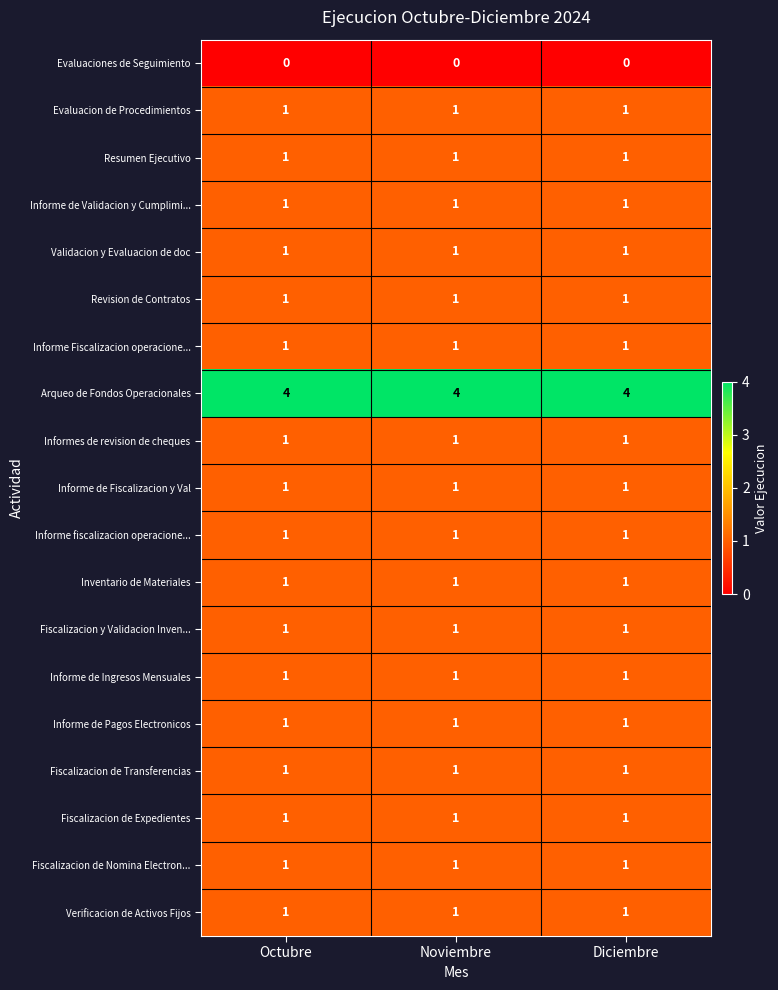

What is the spread (max minus min) of values at Diciembre?

4